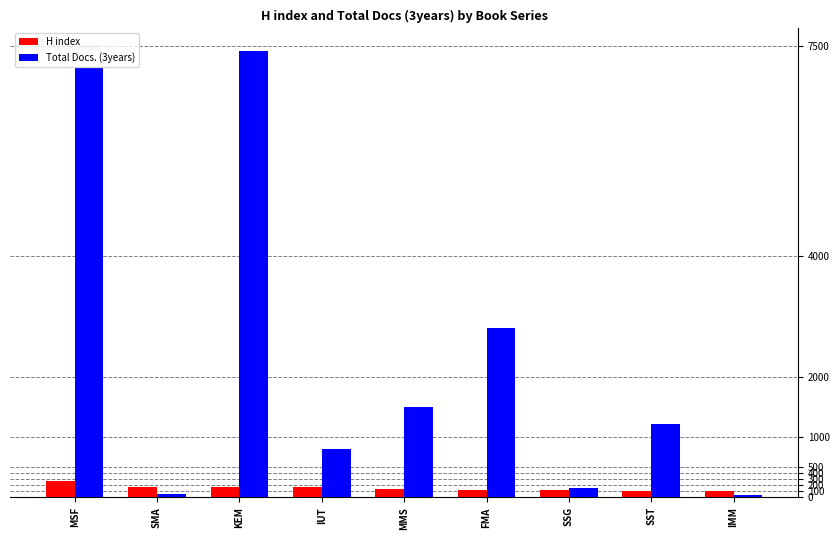

Between SMA and SST, which series saw the biggest shift?

Total Docs. (3years)